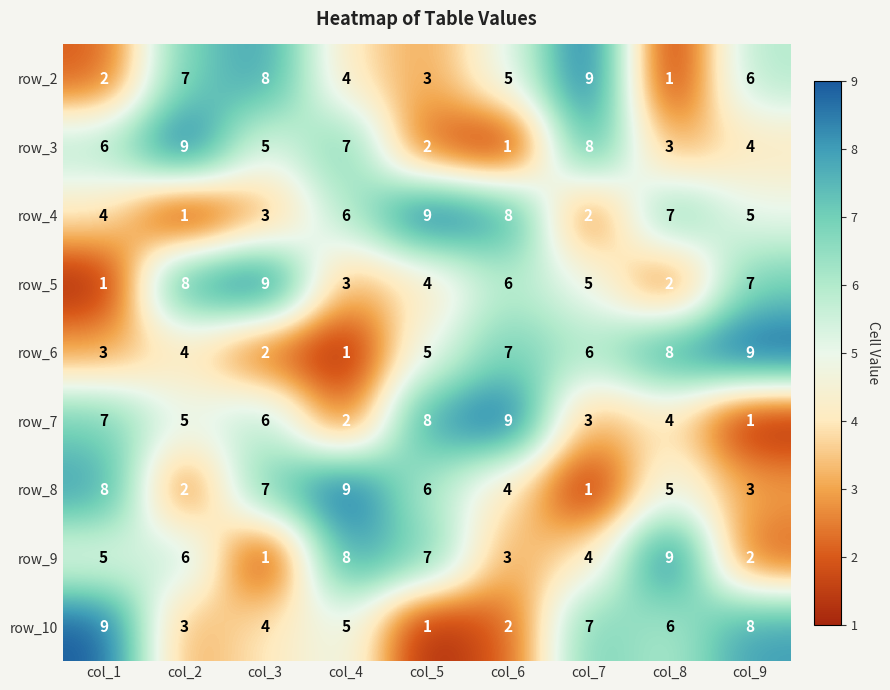

What is the difference between the row_4 values at col_7 and col_3?

1